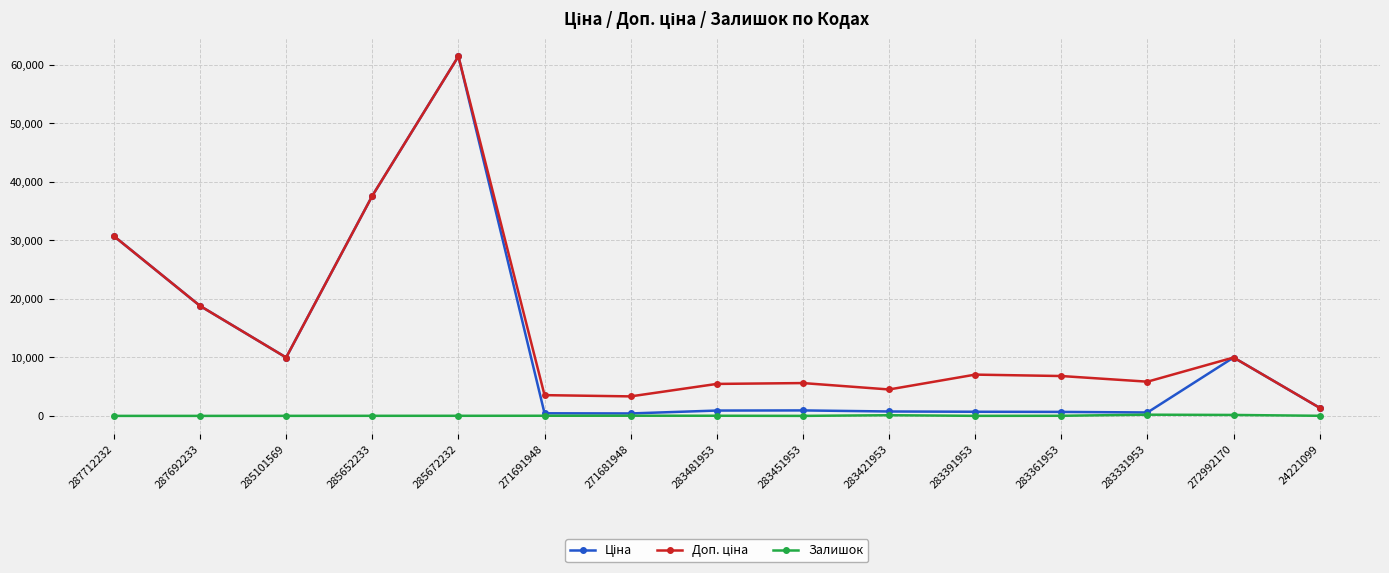

What is the spread (max minus min) of values at 287712232?

30717.1